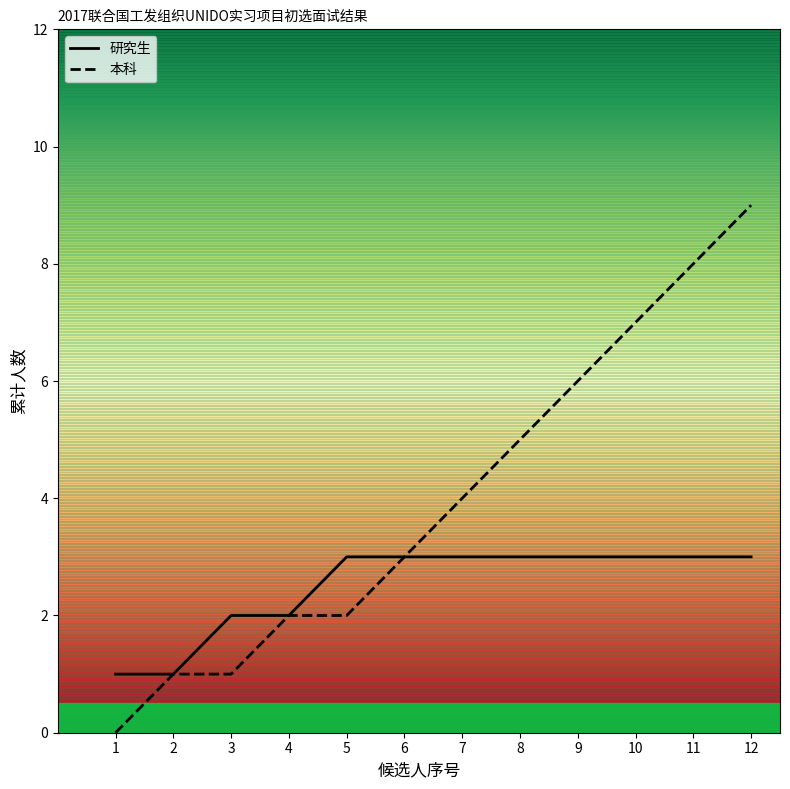

Which series has the largest range (max minus min)?

本科